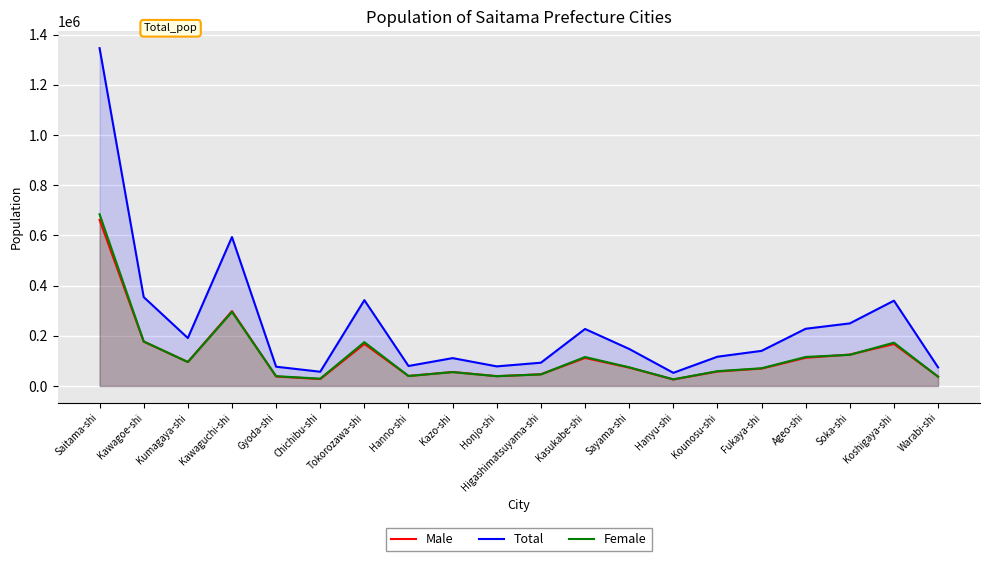

What is the average value of the Male series?

121282